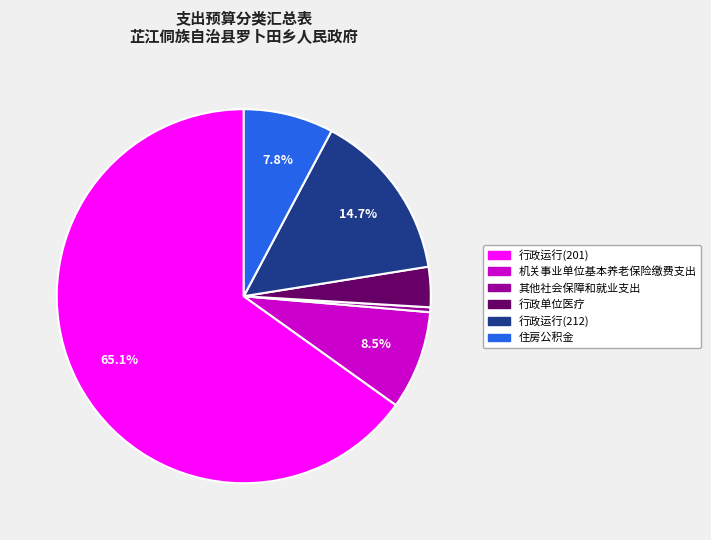

Count the number of slices in the pie.

6